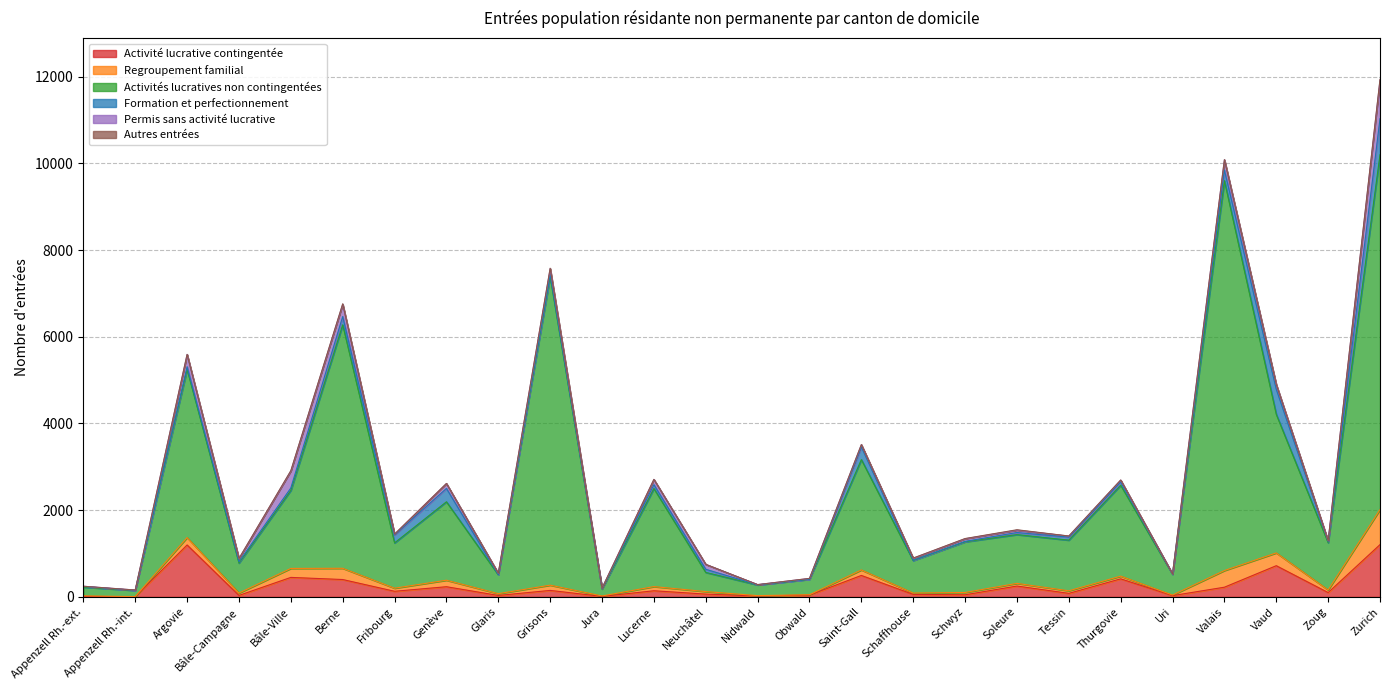

Is the value of Permis sans activité lucrative at Soleure greater than the value of Activité lucrative contingentée at Thurgovie?

No